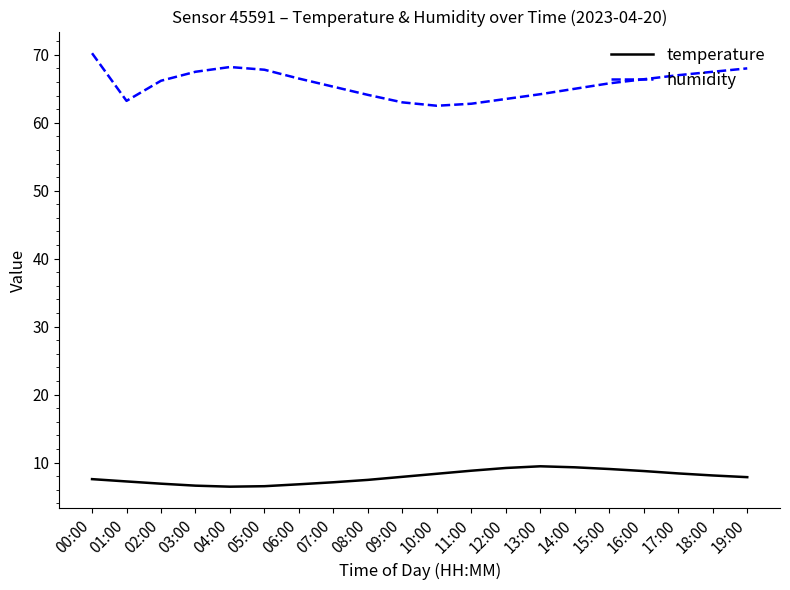

Rank the series at 16:00 from highest to lowest value.

humidity, temperature